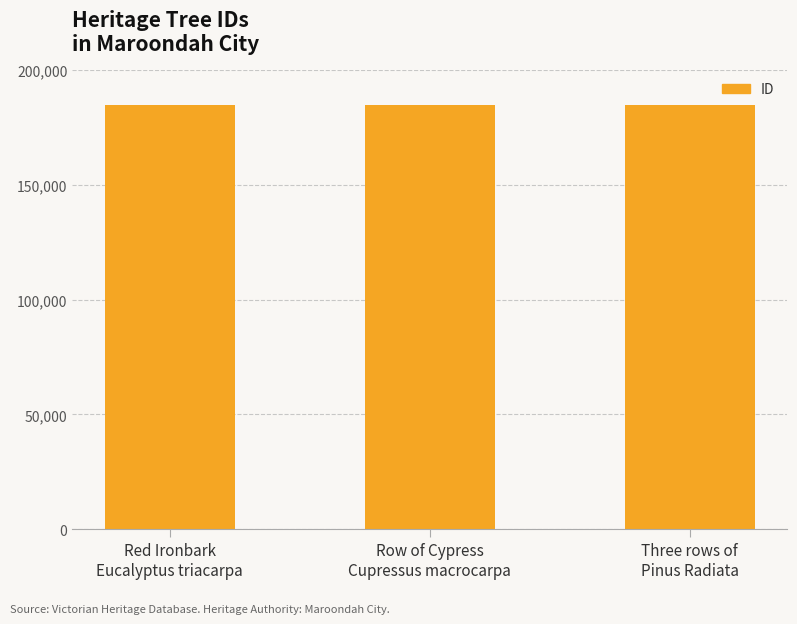

What is the value of the 2nd bar from the left?

184813